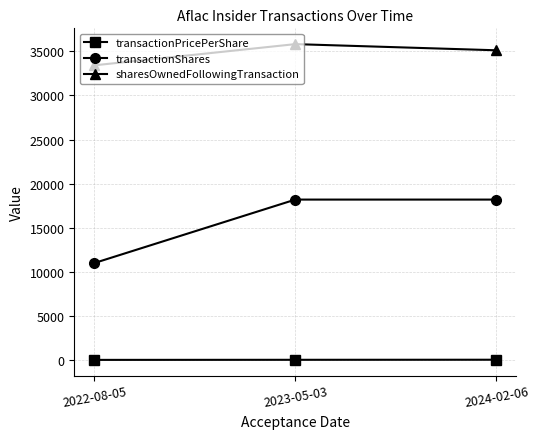

List the series in order of their peak value, highest first.

sharesOwnedFollowingTransaction, transactionShares, transactionPricePerShare